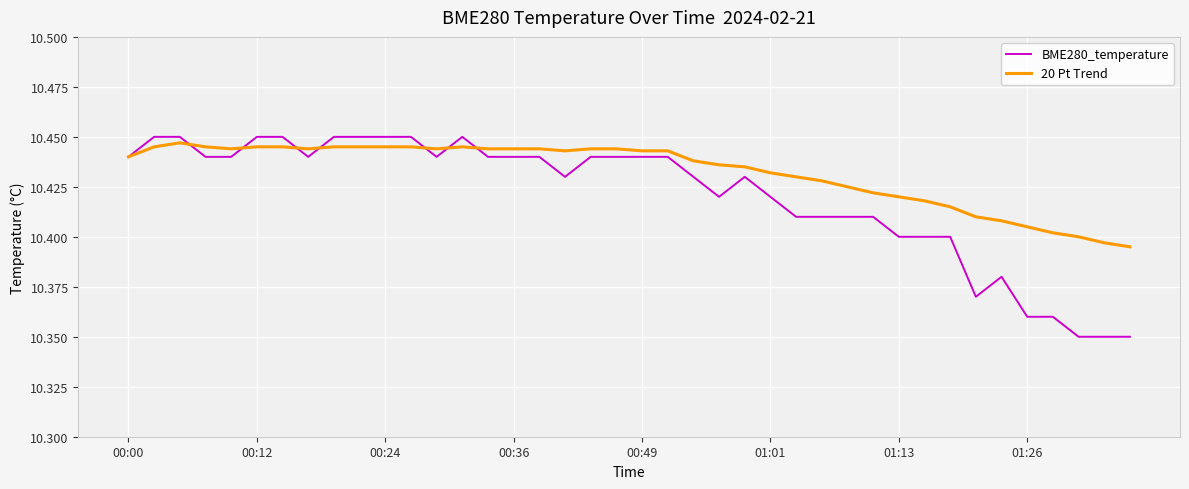

Rank the series by their average value, from highest to lowest.

20 Pt Trend, BME280_temperature